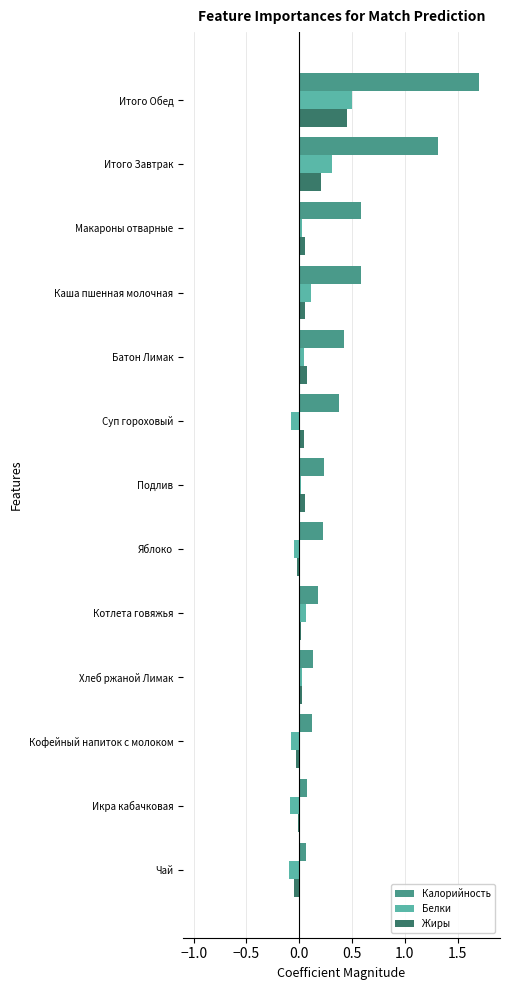

The Белки series shows -0.1 at Чай. True or false?

True